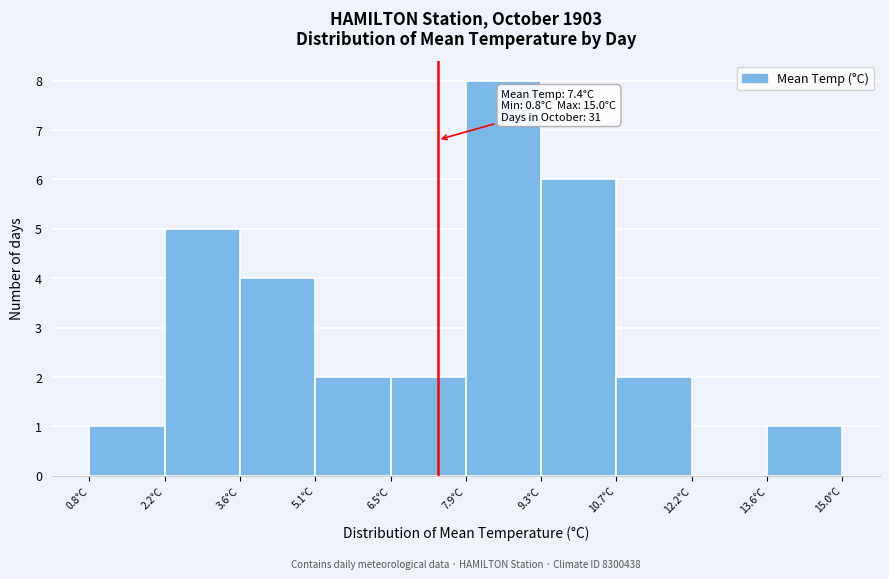

Which range on the x-axis has the tallest bar?

7.90 to 9.32